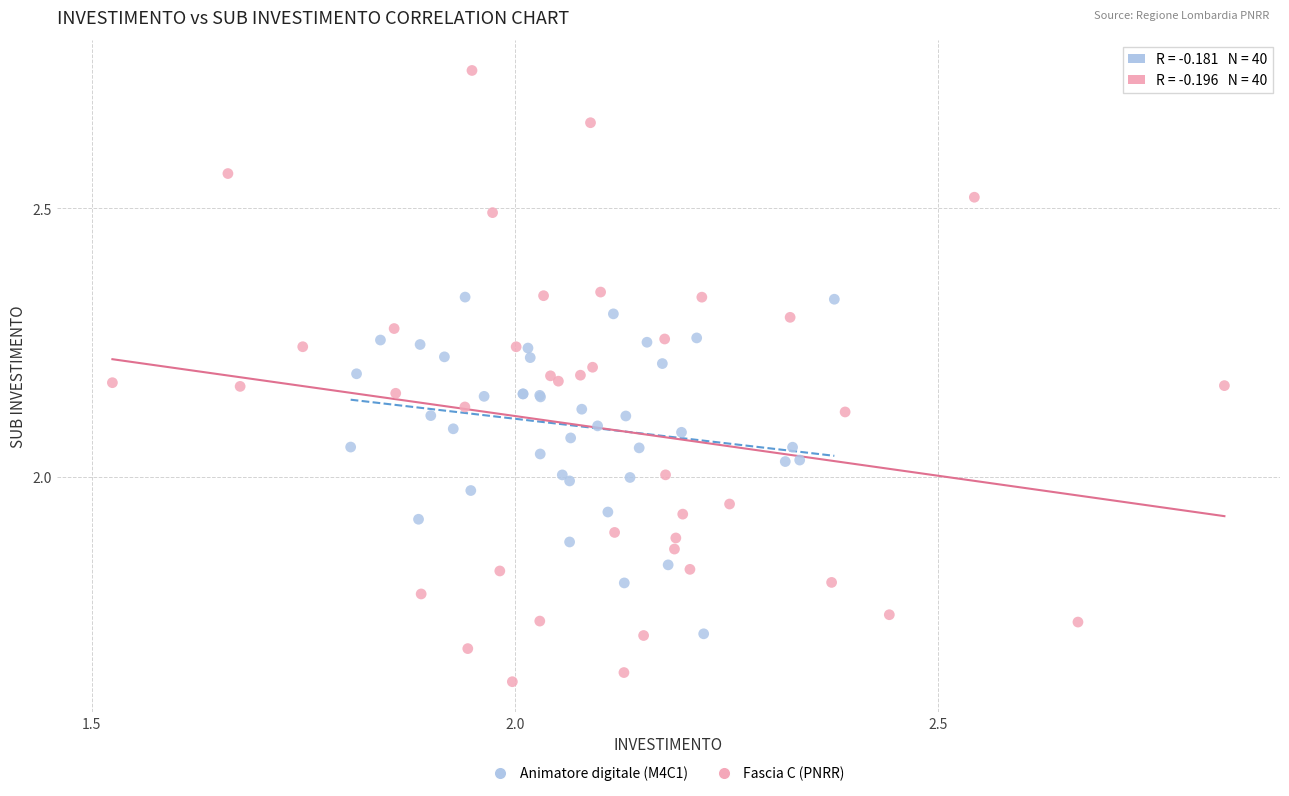

What are all the series names shown in the legend?

Animatore digitale (M4C1), Fascia C (PNRR)